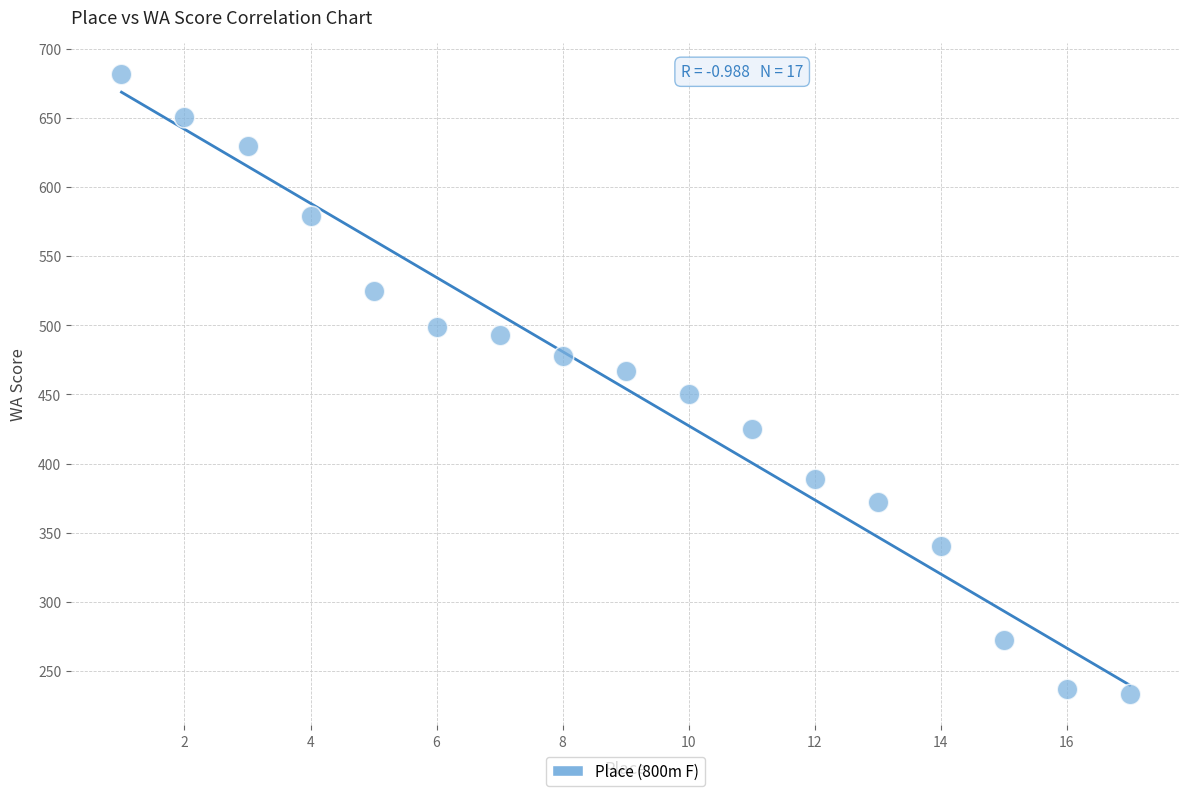

What is the range of Y values (max minus min)?

449